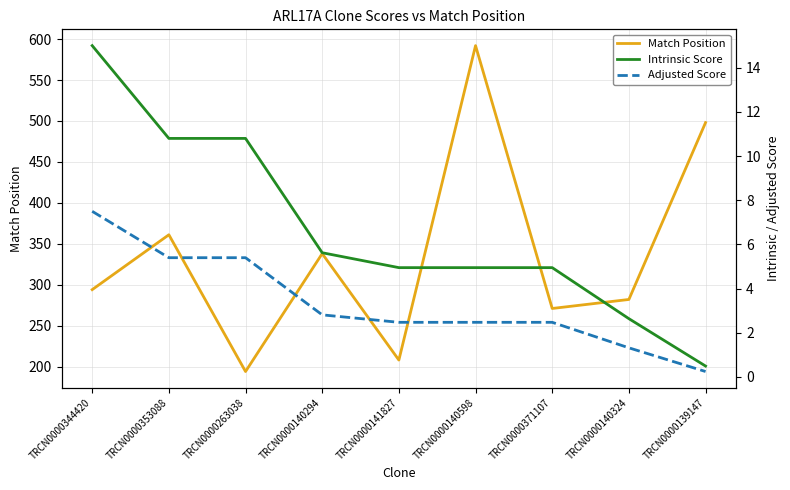

True or false: Match Position and Intrinsic Score cross at least once.

False